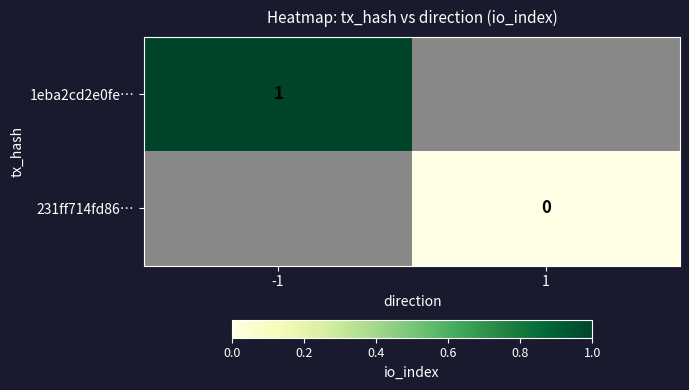

Is it true that 1eba2cd2e0fe… equals 1 at -1?

True